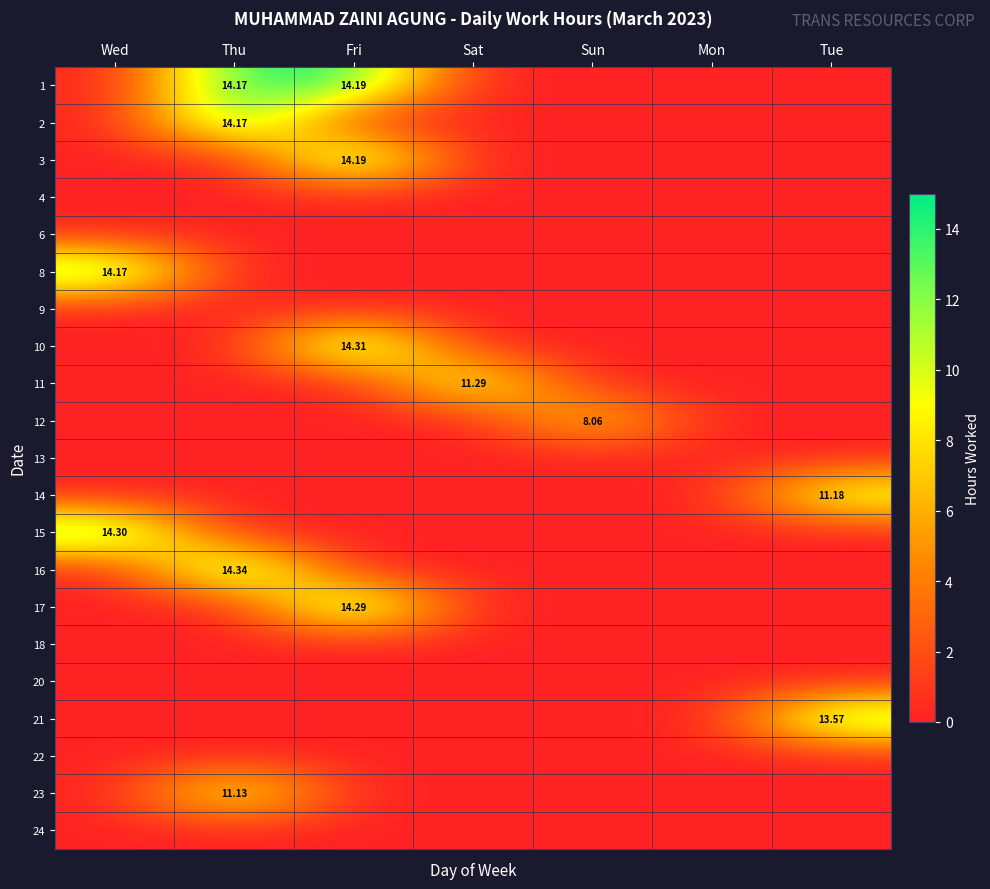

What is the maximum value for 14?

11.2